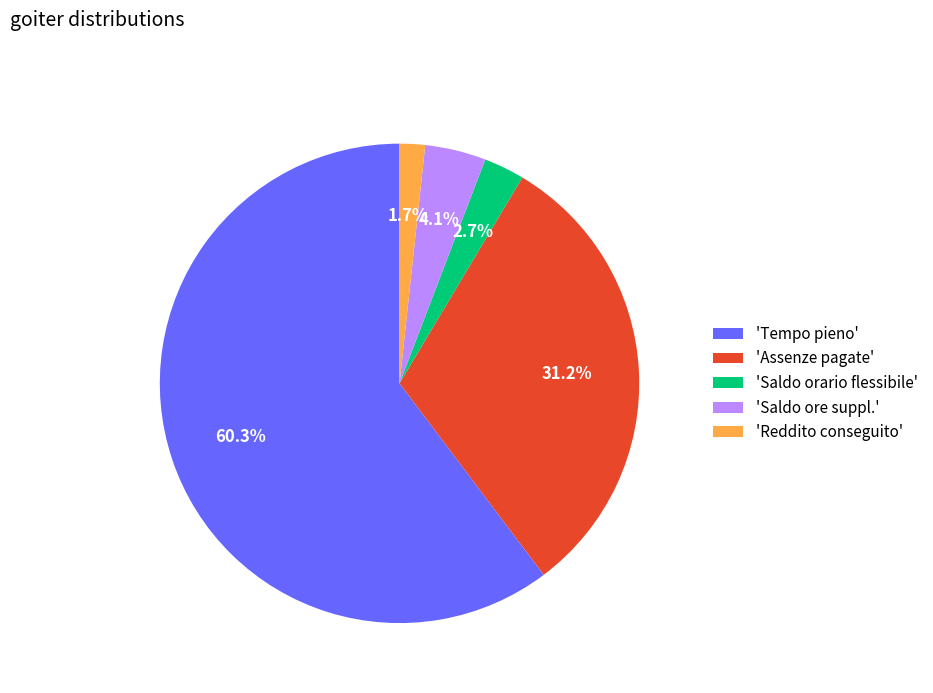

To the nearest percent, what is the difference between the largest and smallest slice percentages?

59%